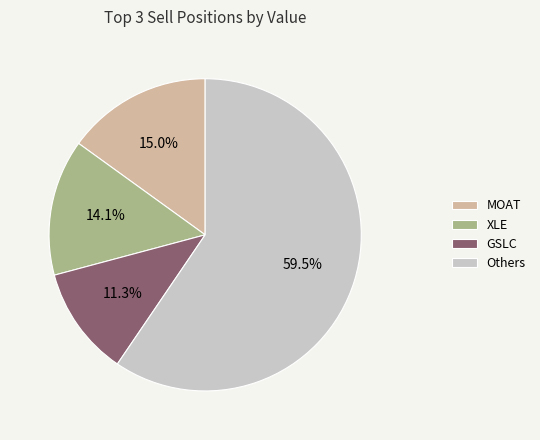

Approximately how many times larger is the value at XLE compared to MOAT?

0.9